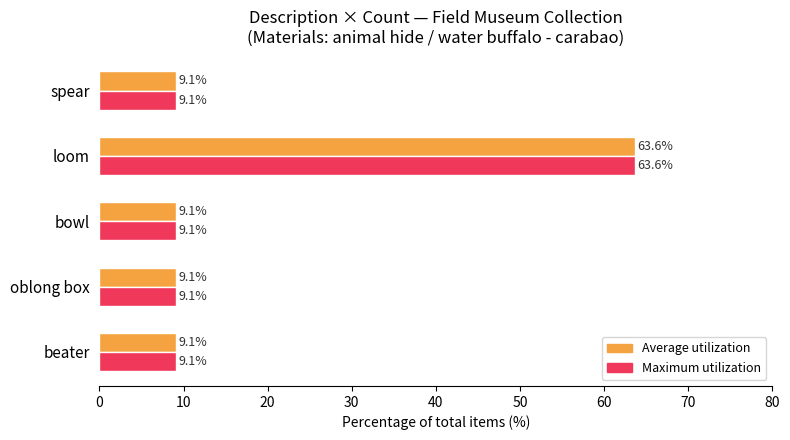

Read the Average utilization value at loom.

63.6